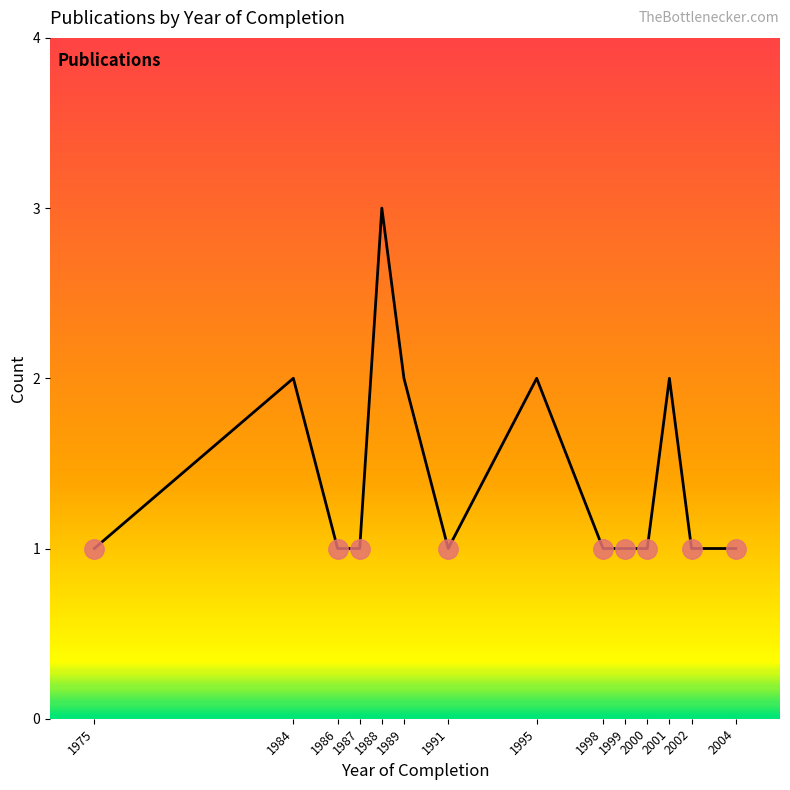

The value at 1984 is 2. True or false?

True